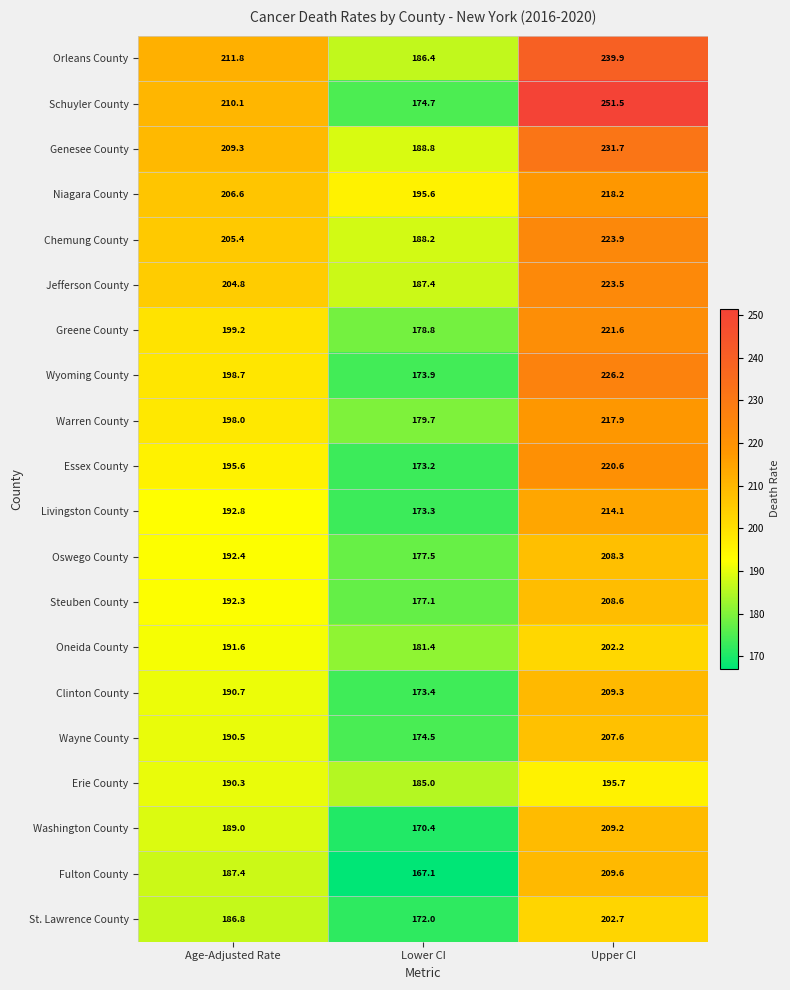

Is it true that Jefferson County equals 332.8 at Age-Adjusted Rate?

False